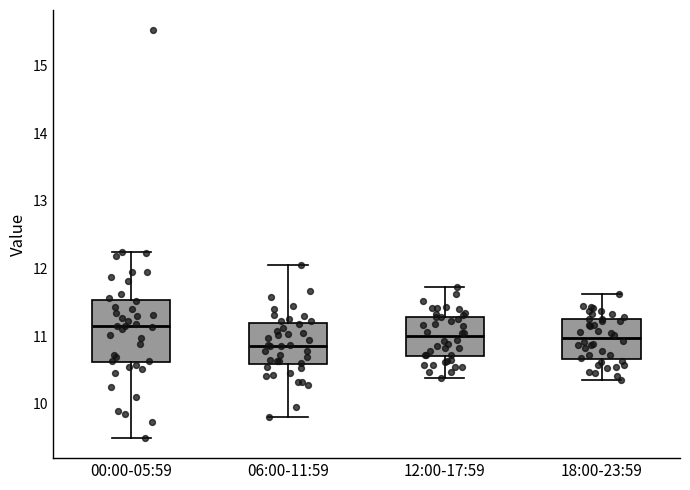

Where does the lower whisker of the box for 12:00-17:59 end on the y-axis? The values are not printed on the chart, so give them approximately, as read against the axis.

10.4